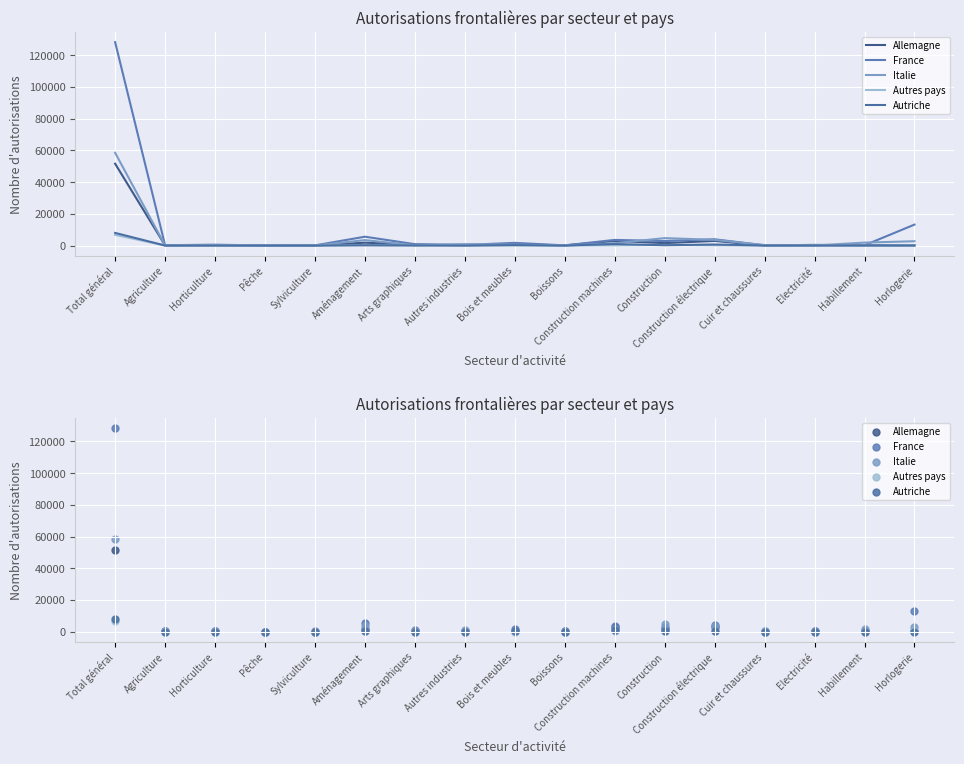

At how many categories does at least one series exceed 33790?

1